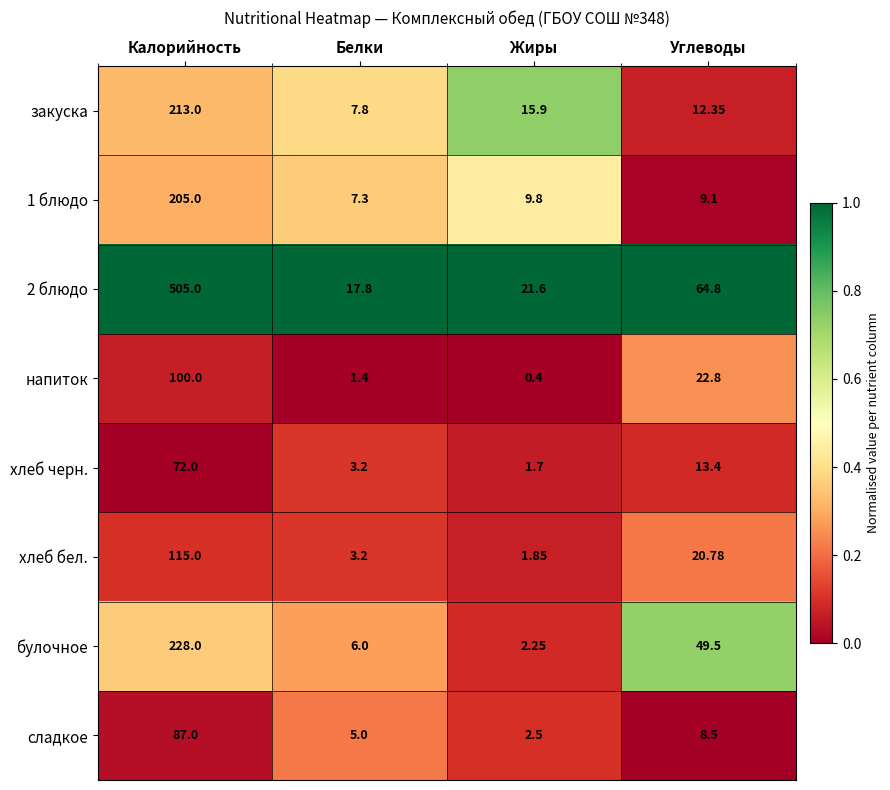

Is the value of булочное at Белки greater than the value of 1 блюдо at Калорийность?

No